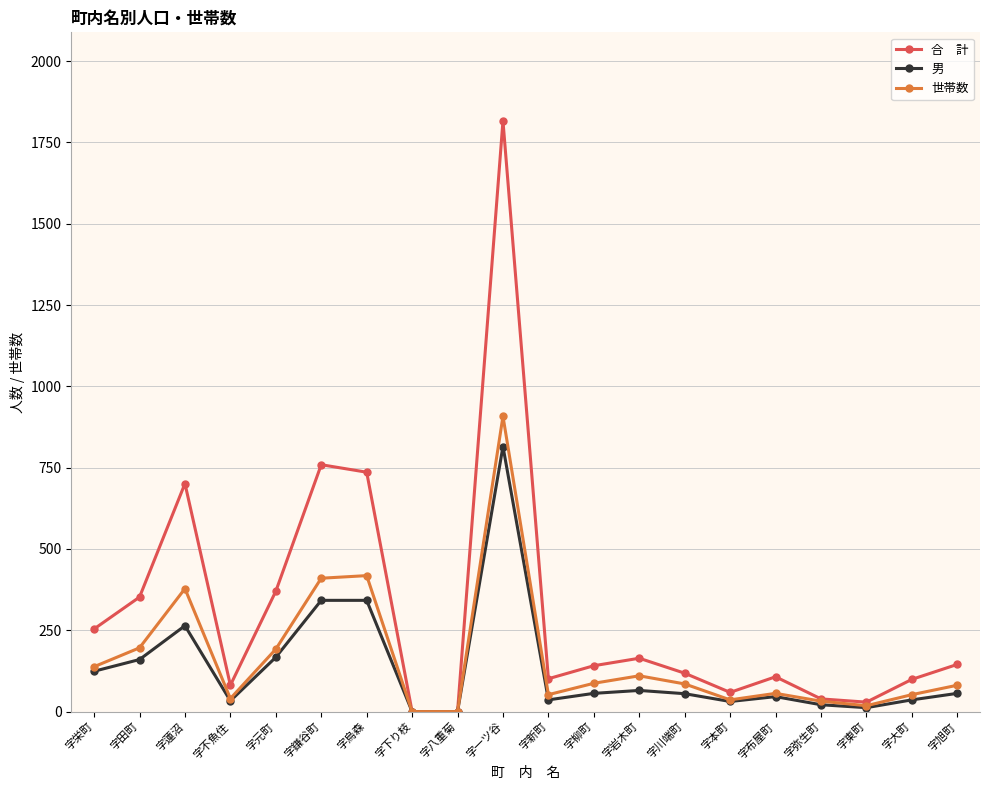

What is the greatest value displayed?

1816